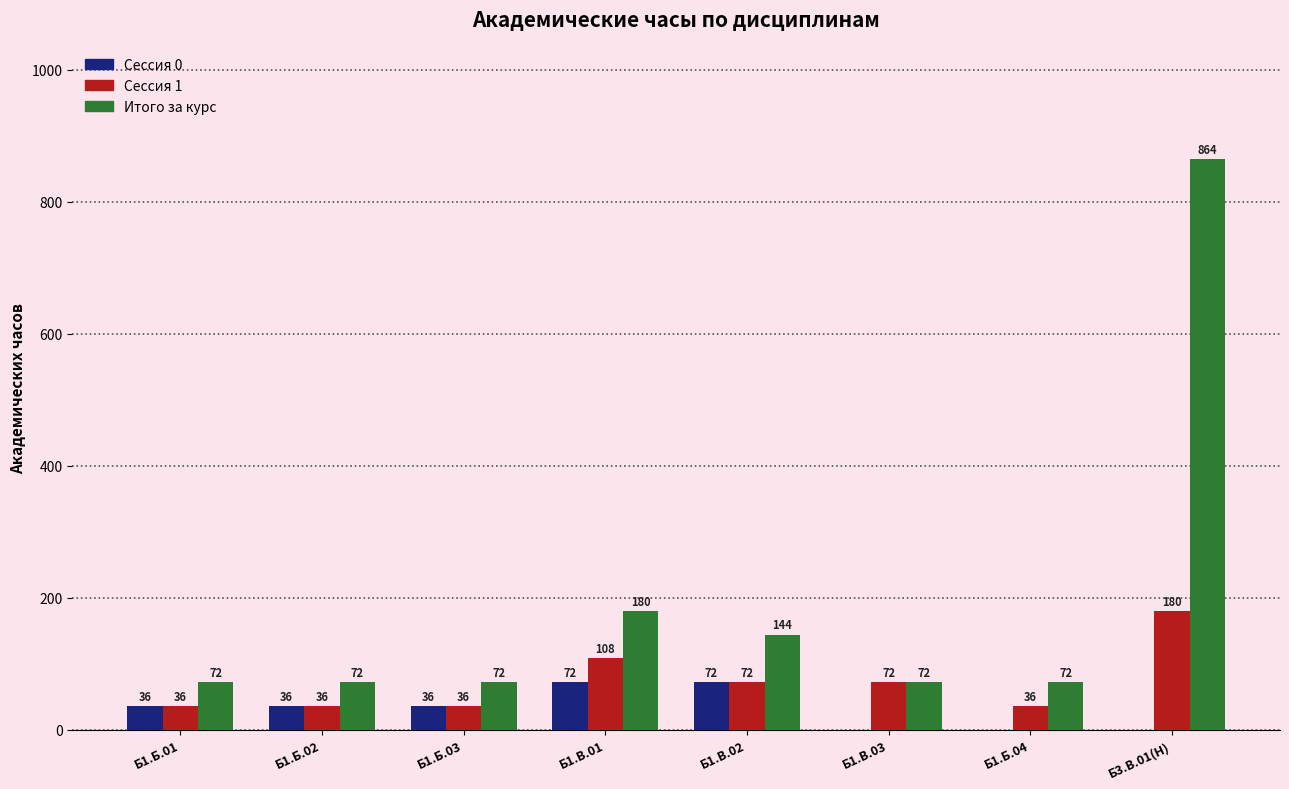

How many categories are shown in the chart?

8